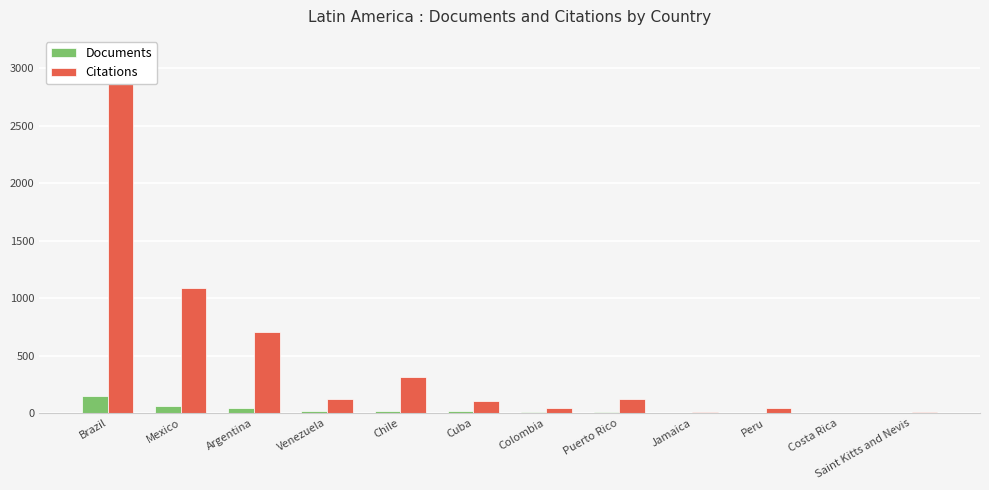

What position from the right is Brazil?

12